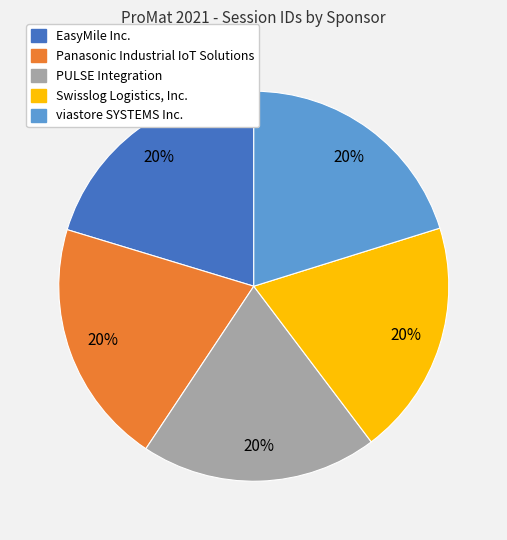

What is the ratio of the value at EasyMile Inc. to the value at Panasonic Industrial IoT Solutions?

1.0